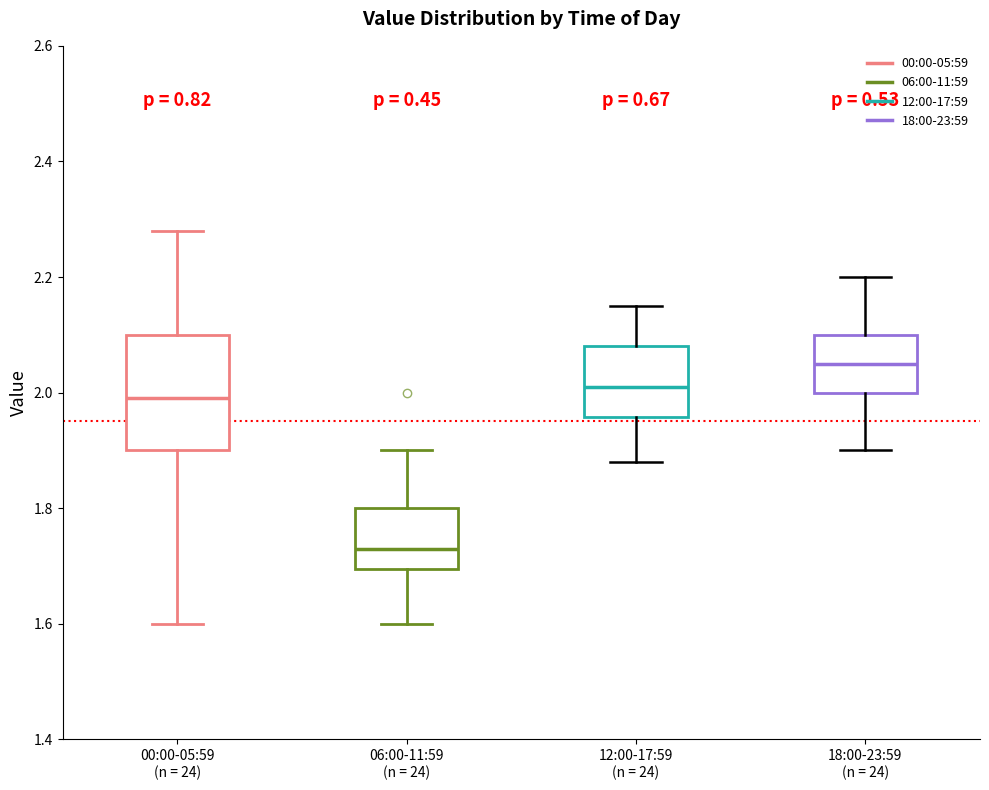

Reading left to right, read every box against the y-axis: the position of its median line, the range the box covers, and the ends of its whiskers. The values are not printed on the chart, so give them approximately, as read against the axis.

00:00-05:59 (n = 24): median 2.00, box 1.90 to 2.10, whiskers 1.60 to 2.28
06:00-11:59 (n = 24): median 1.74, box 1.70 to 1.80, whiskers 1.60 to 1.90
12:00-17:59 (n = 24): median 2.02, box 1.96 to 2.08, whiskers 1.88 to 2.16
18:00-23:59 (n = 24): median 2.06, box 2.00 to 2.10, whiskers 1.90 to 2.20